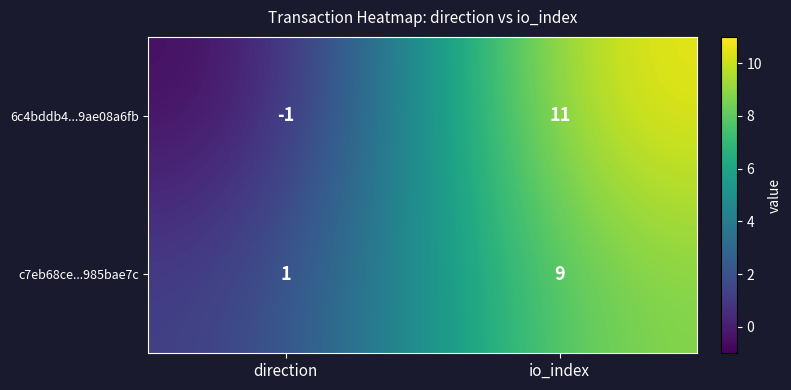

Is the value of c7eb68ce...985bae7c at direction greater than the value of 6c4bddb4...9ae08a6fb at io_index?

No